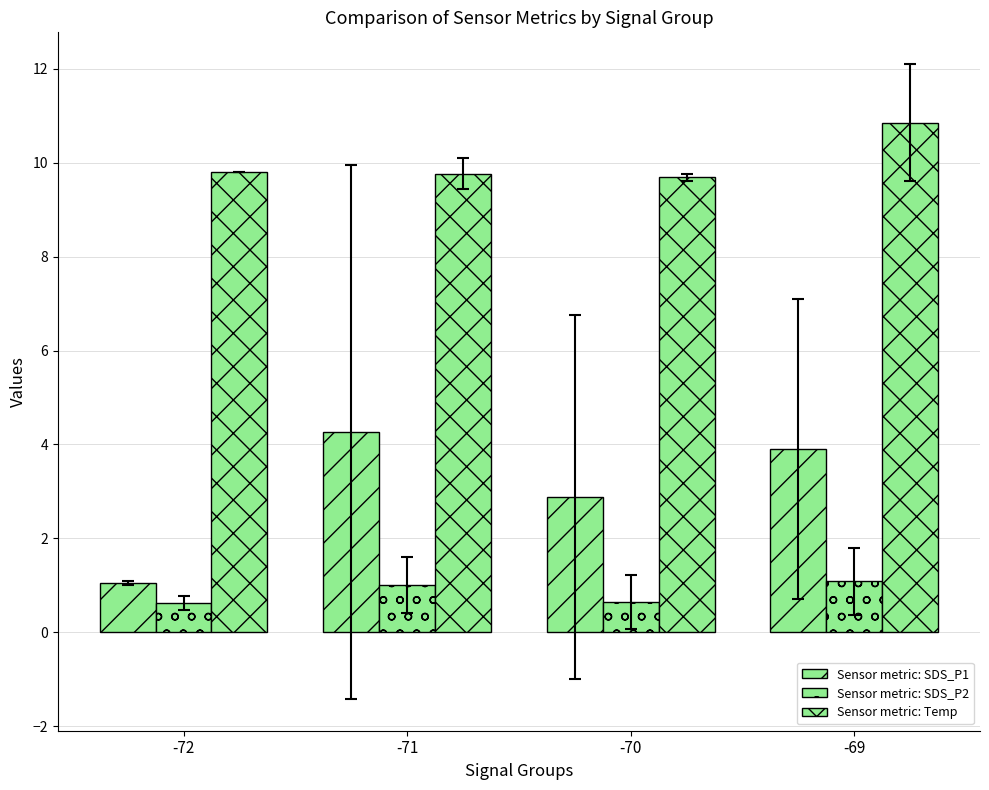

The Sensor metric: Temp series shows 17.6 at -72. True or false?

False